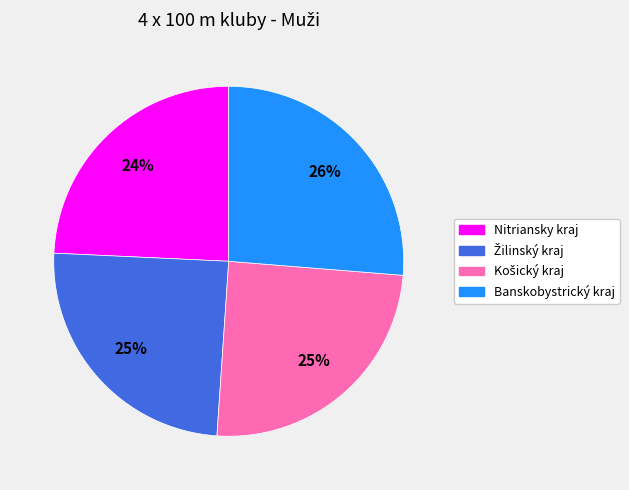

To the nearest percent, what is the difference between the largest and smallest slice percentages?

2%